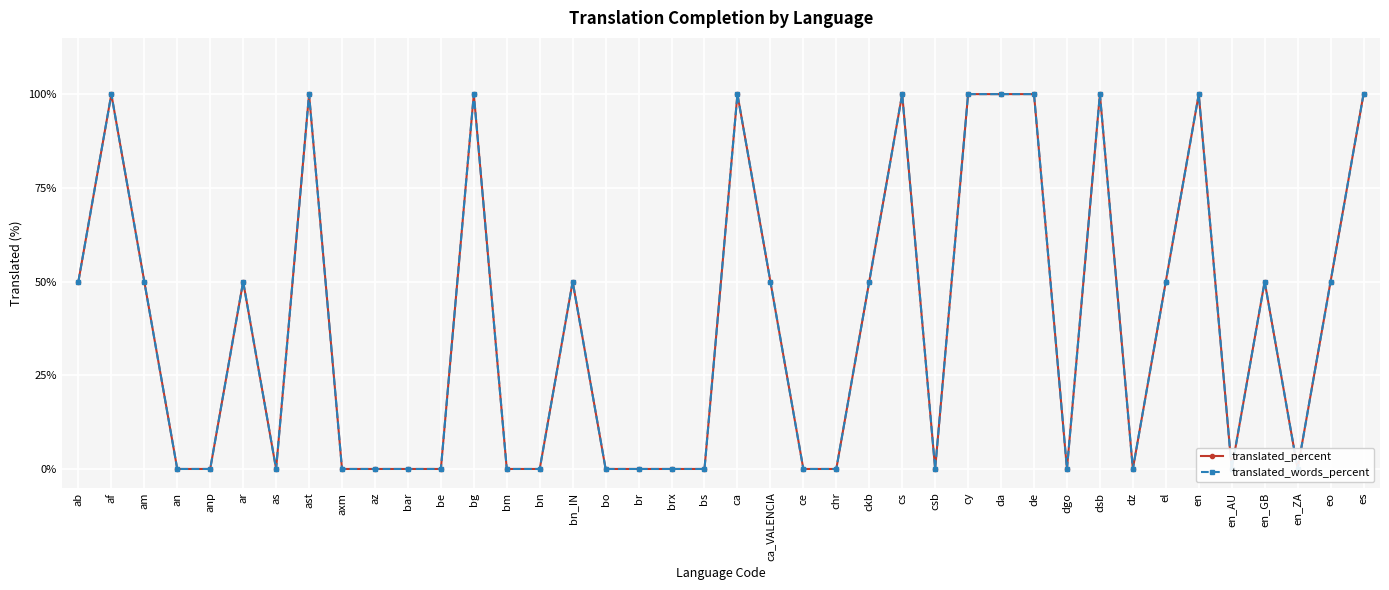

How many lines are shown in the chart?

2